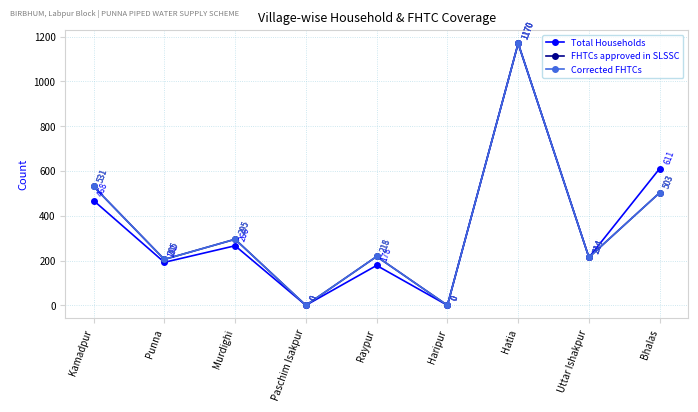

What is the sum of all Total Households values?

3099